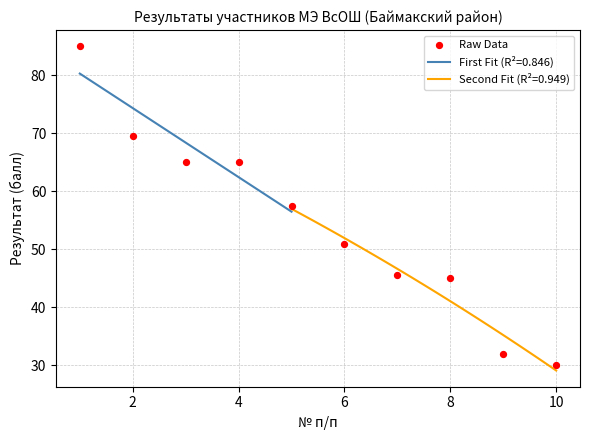

What is the highest value of the First Fit (R²=0.846) series?

80.3